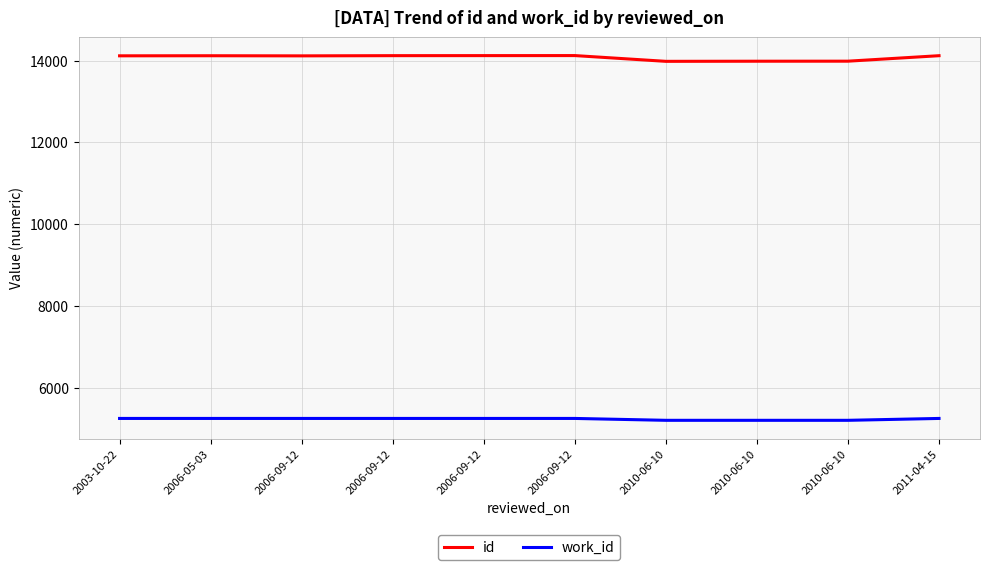

Is it true that id equals 20785 at 2003-10-22?

False